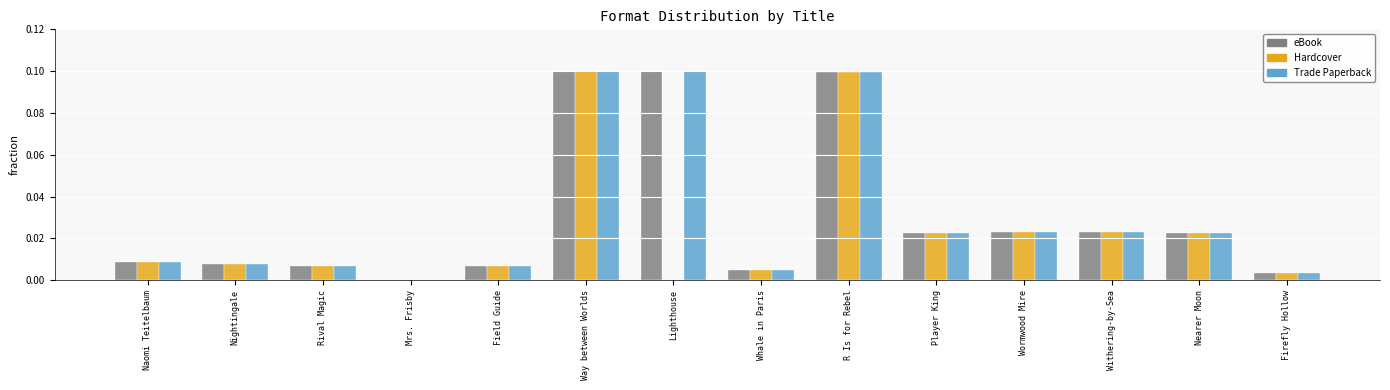

Which series changed the most between Way between Worlds and Lighthouse?

Hardcover